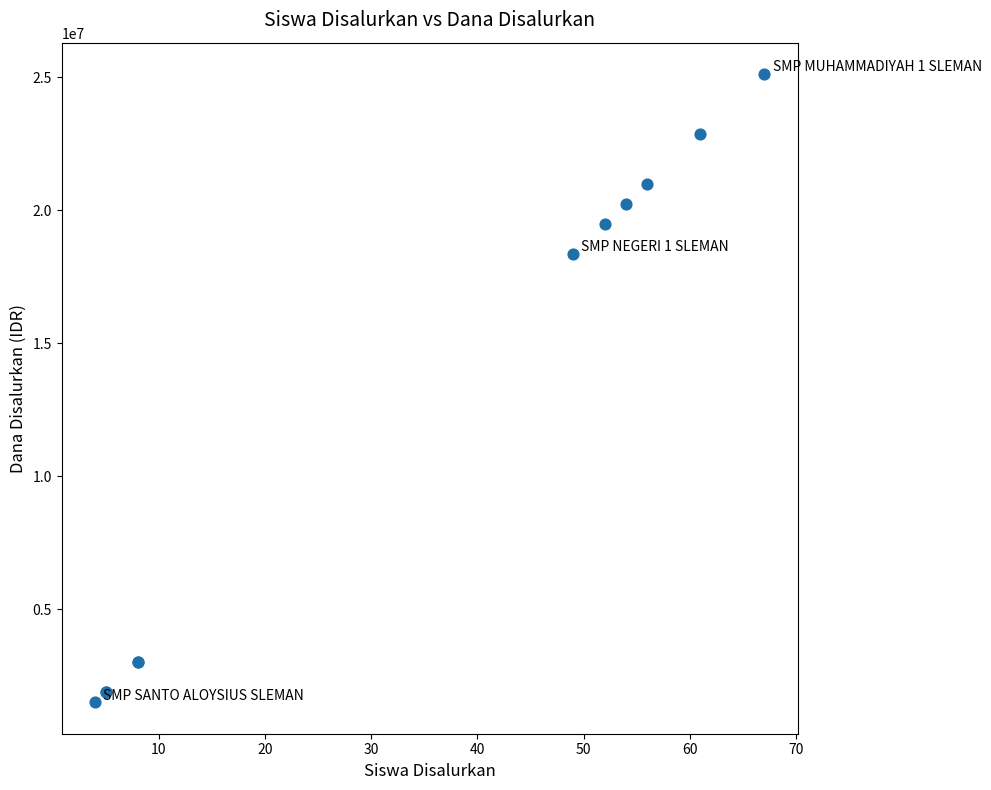

What Y value in the scatter plot is closest to 13312500?

18375000